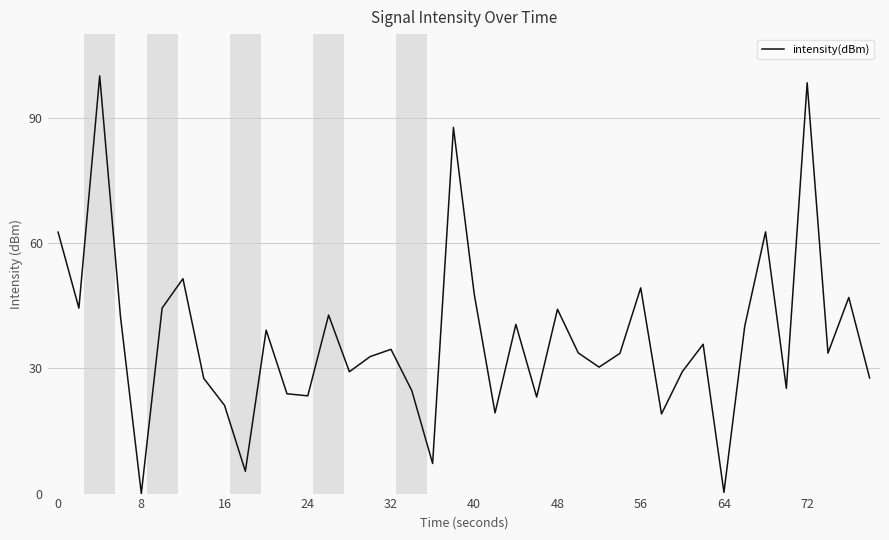

What is the difference between the maximum and minimum values?

100.0